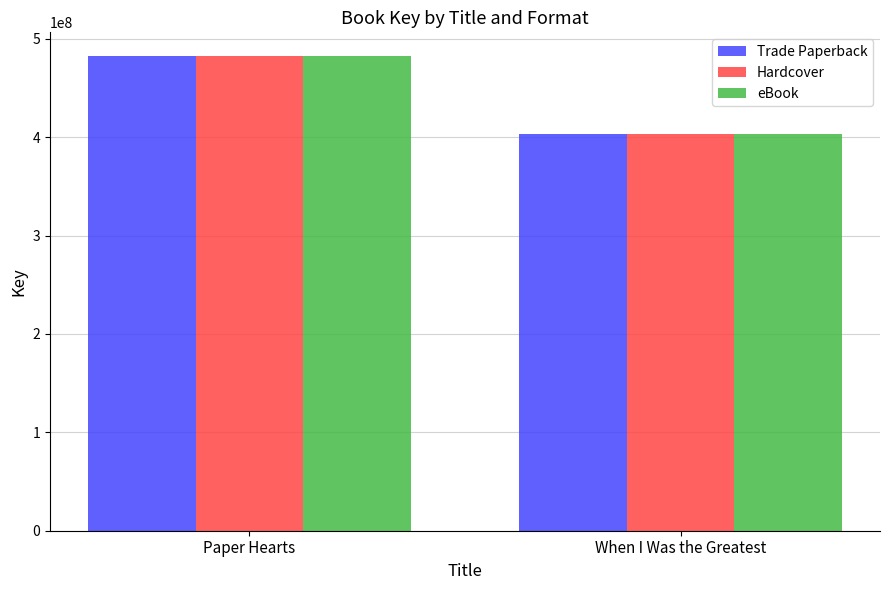

What is the value of the eBook bar at the 2nd from the left?

403685668